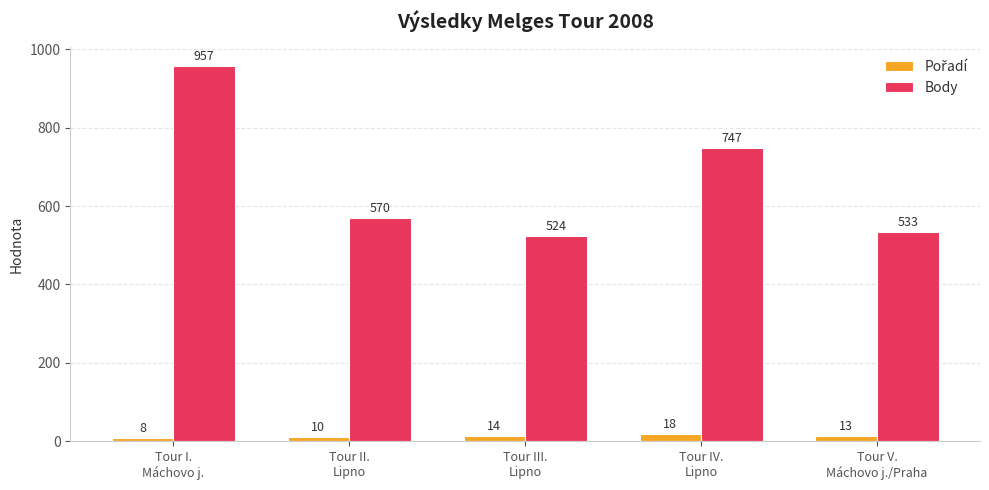

At how many categories does at least one series exceed 335?

5